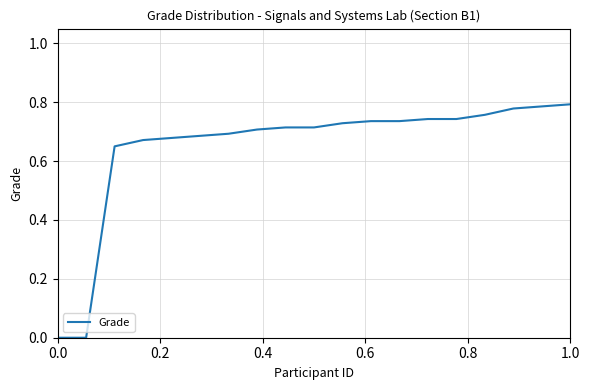

Does the chart display data point markers on the line(s)?

No